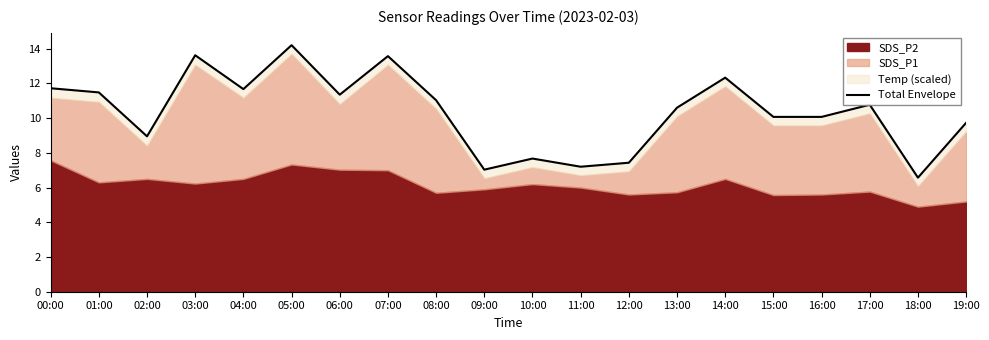

What is the difference between the second highest and second lowest values?

6.6